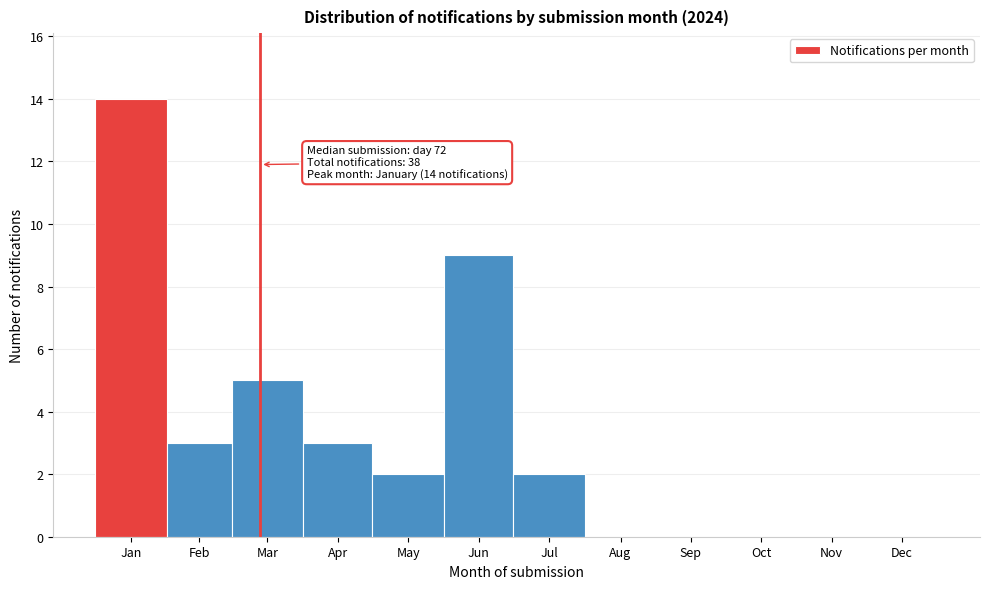

Reading left to right, transcribe all the data shown in this chart.

Jan=14	Feb=3	Mar=5	Apr=3	May=2	Jun=9	Jul=2	Aug=0	Sep=0	Oct=0	Nov=0	Dec=0